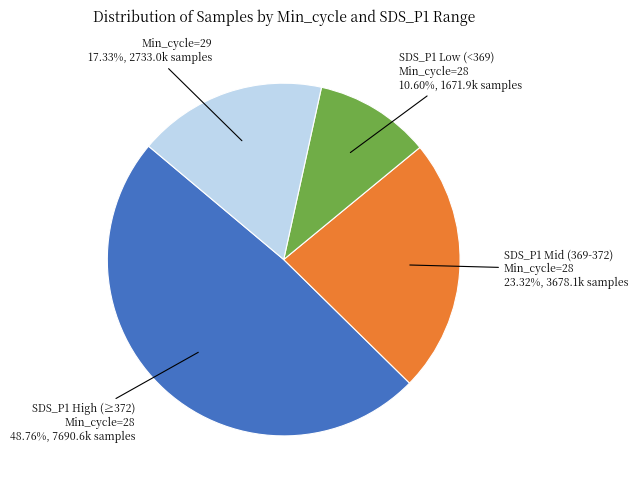

Does any single category account for the majority?

No